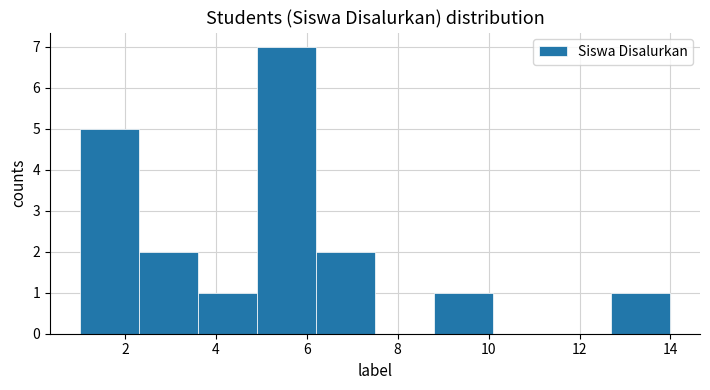

Reading left to right, list every bar in this chart as the range it spans on the x-axis followed by its height. Neither the bar edges nor the heights are printed on the chart, so give them approximately, as read against the axes.

1.0 to 2.3: 5
2.3 to 3.6: 2
3.6 to 4.9: 1
4.9 to 6.2: 7
6.2 to 7.5: 2
7.5 to 8.8: 0
8.8 to 10.1: 1
10.1 to 11.4: 0
11.4 to 12.7: 0
12.7 to 14.0: 1